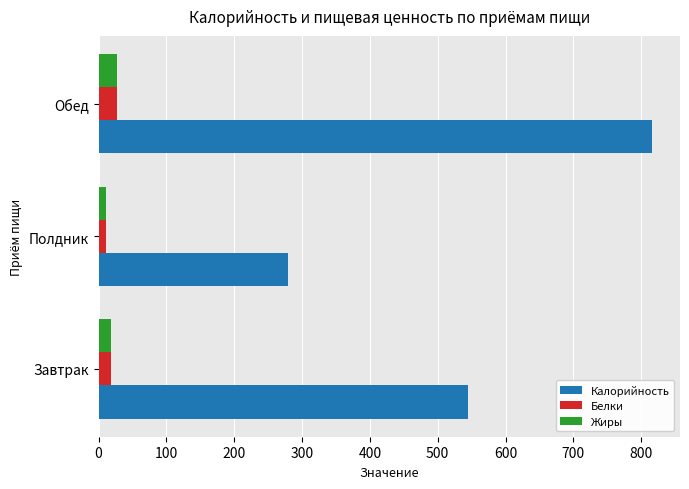

Which series has the widest spread of values?

Калорийность